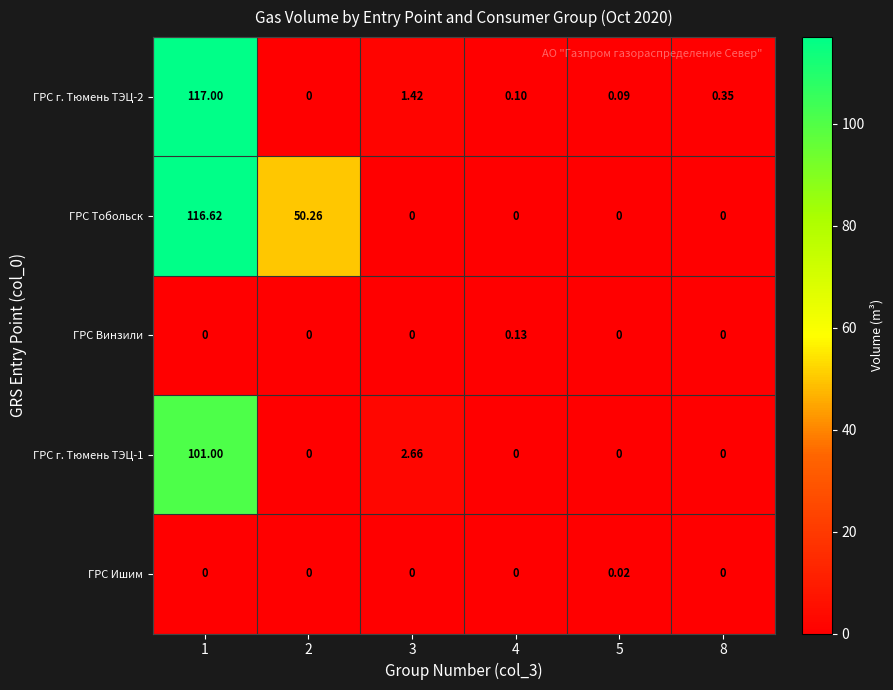

Between 2 and 3, which series saw the biggest shift?

ГРС Тобольск